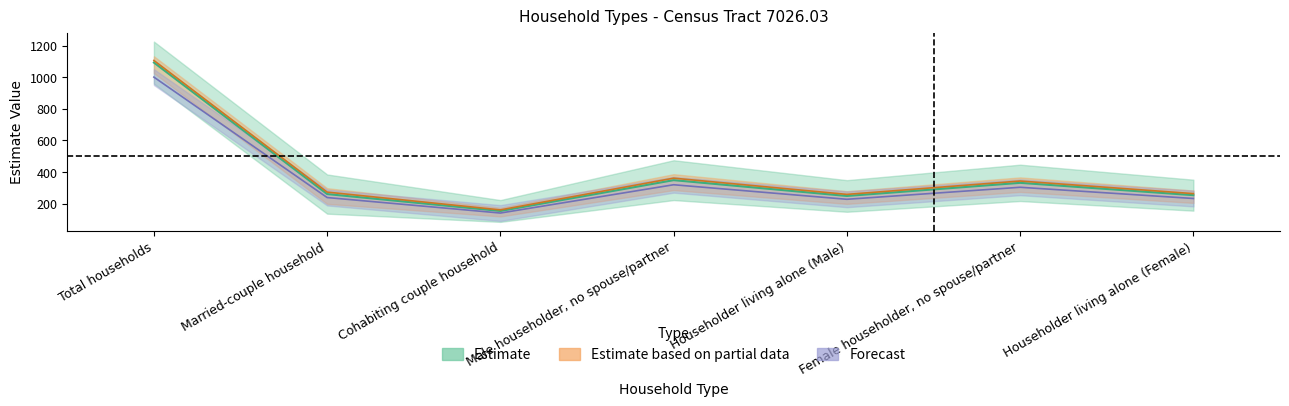

At which category is the sum across all series the highest?

Total households